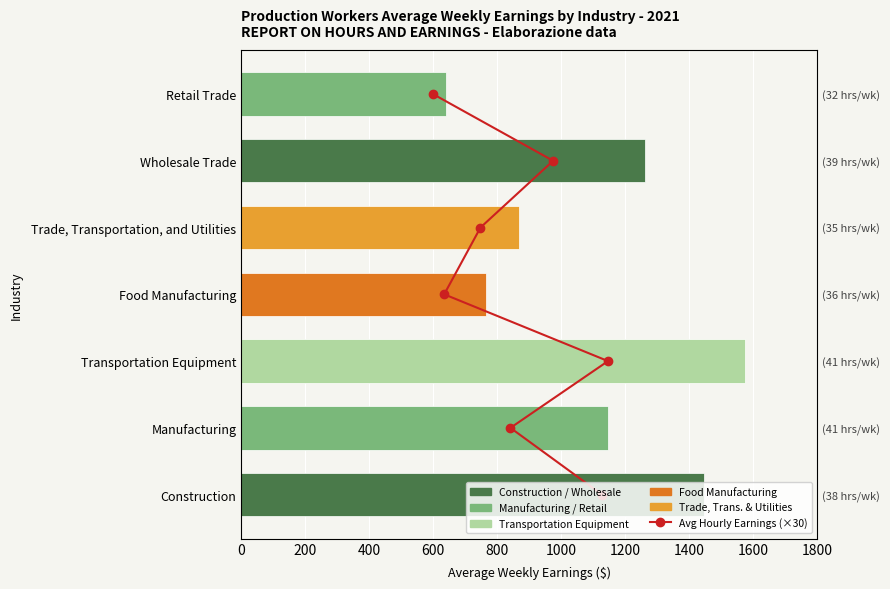

Does the chart contain any negative values?

No